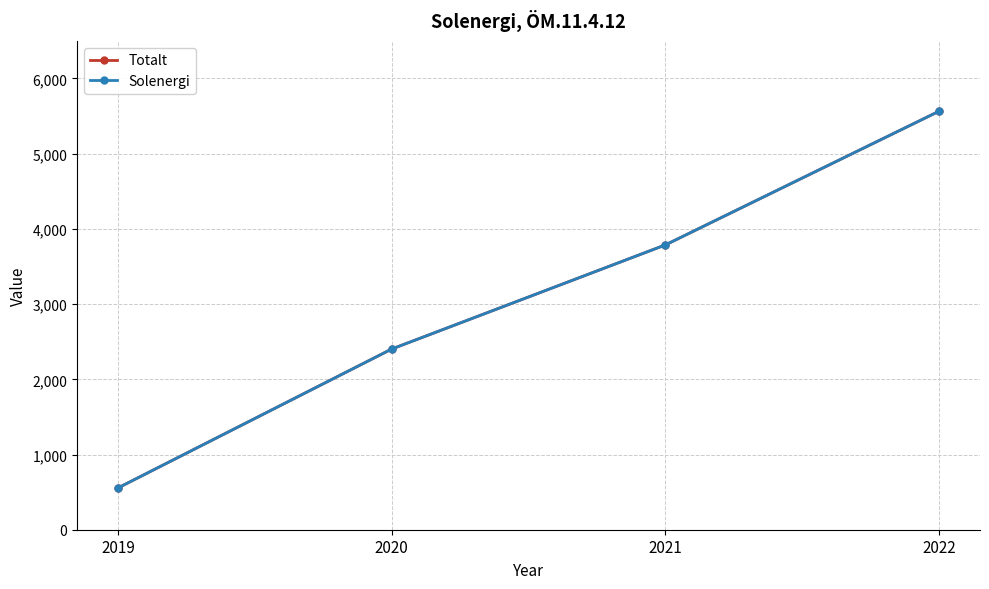

Is the value of Totalt at 2020 greater than the value of Solenergi at 2019?

Yes